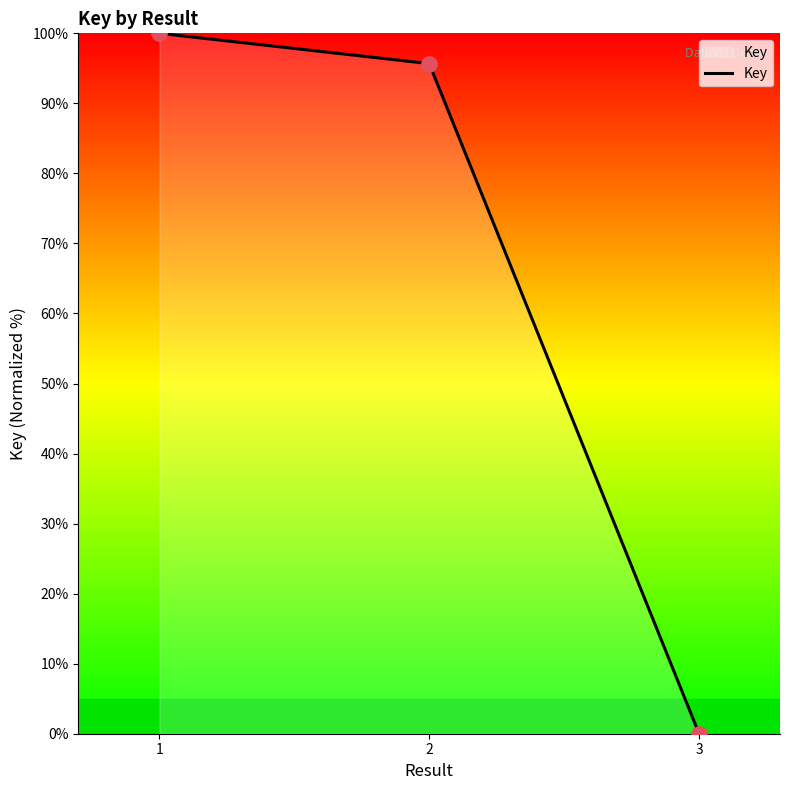

Which has a higher value, 3 or 1?

1